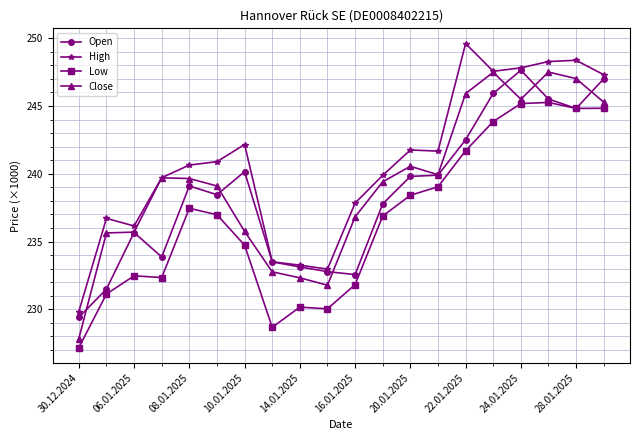

How many distinct data groups are displayed?

4